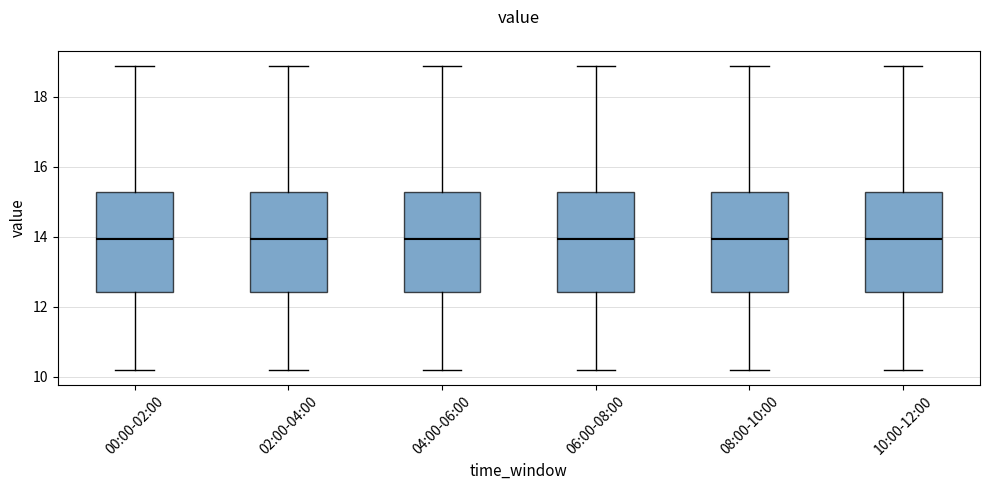

Reading left to right, transcribe this box plot: for each box, give where its median line is, the range the box spans, and where its two whiskers end, as read against the y-axis. The values are not printed on the chart, so give them approximately, as read against the axis.

00:00-02:00: median 14.0, box 12.4 to 15.2, whiskers 10.2 to 18.8
02:00-04:00: median 14.0, box 12.4 to 15.2, whiskers 10.2 to 18.8
04:00-06:00: median 14.0, box 12.4 to 15.2, whiskers 10.2 to 18.8
06:00-08:00: median 14.0, box 12.4 to 15.2, whiskers 10.2 to 18.8
08:00-10:00: median 14.0, box 12.4 to 15.2, whiskers 10.2 to 18.8
10:00-12:00: median 14.0, box 12.4 to 15.2, whiskers 10.2 to 18.8